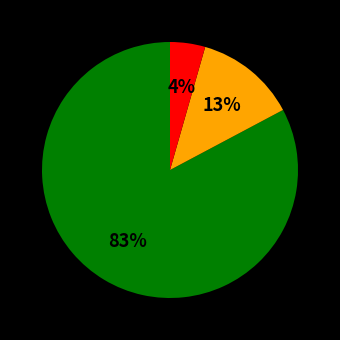

How many segments does this pie chart have?

3